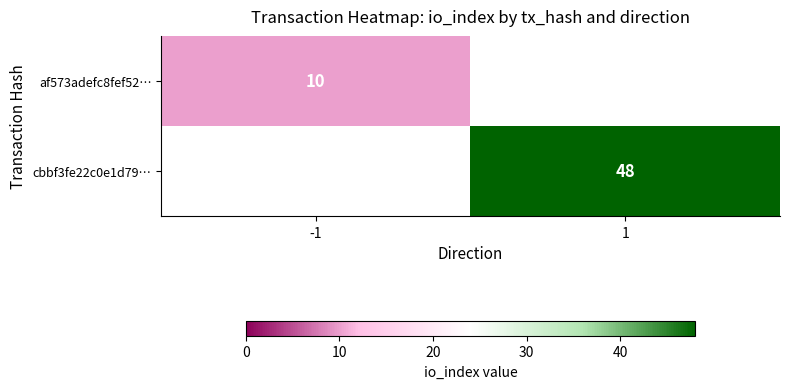

Count the number of data series in this chart.

2